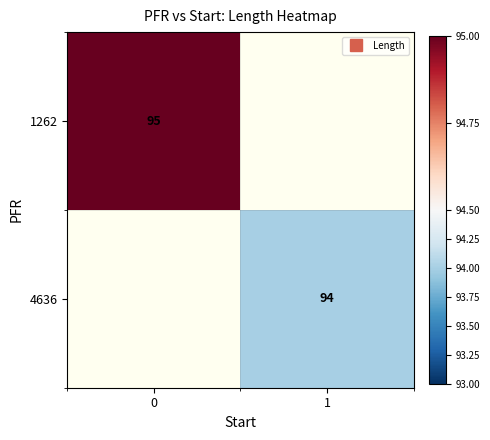

Rank the categories by 1262 value from lowest to highest.

0, 1